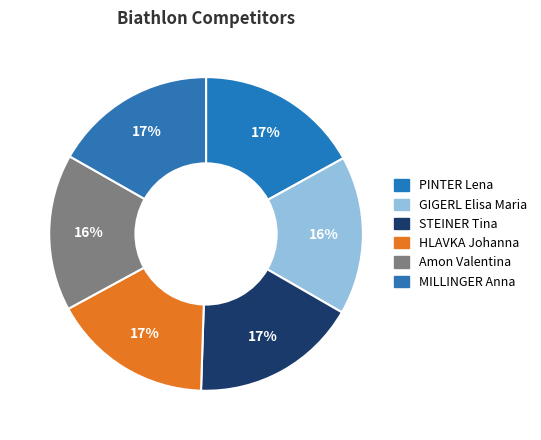

Count the number of slices in the pie.

6